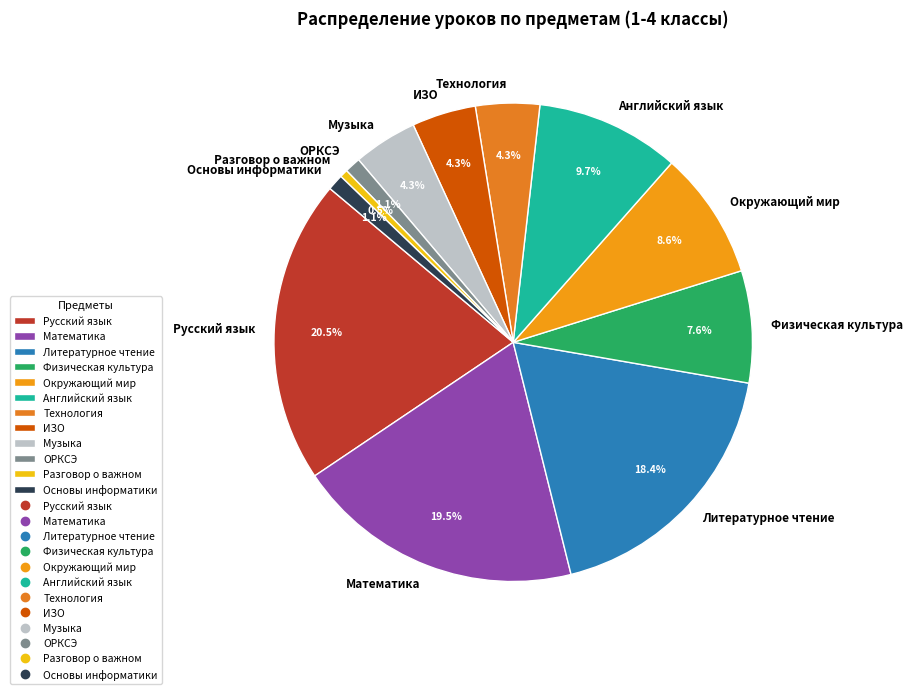

Is Русский язык the majority of the pie?

No